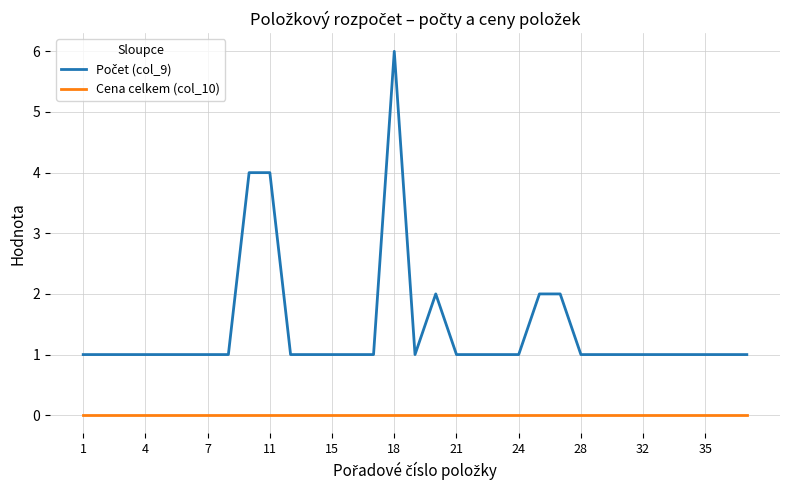

How many lines are shown in the chart?

2